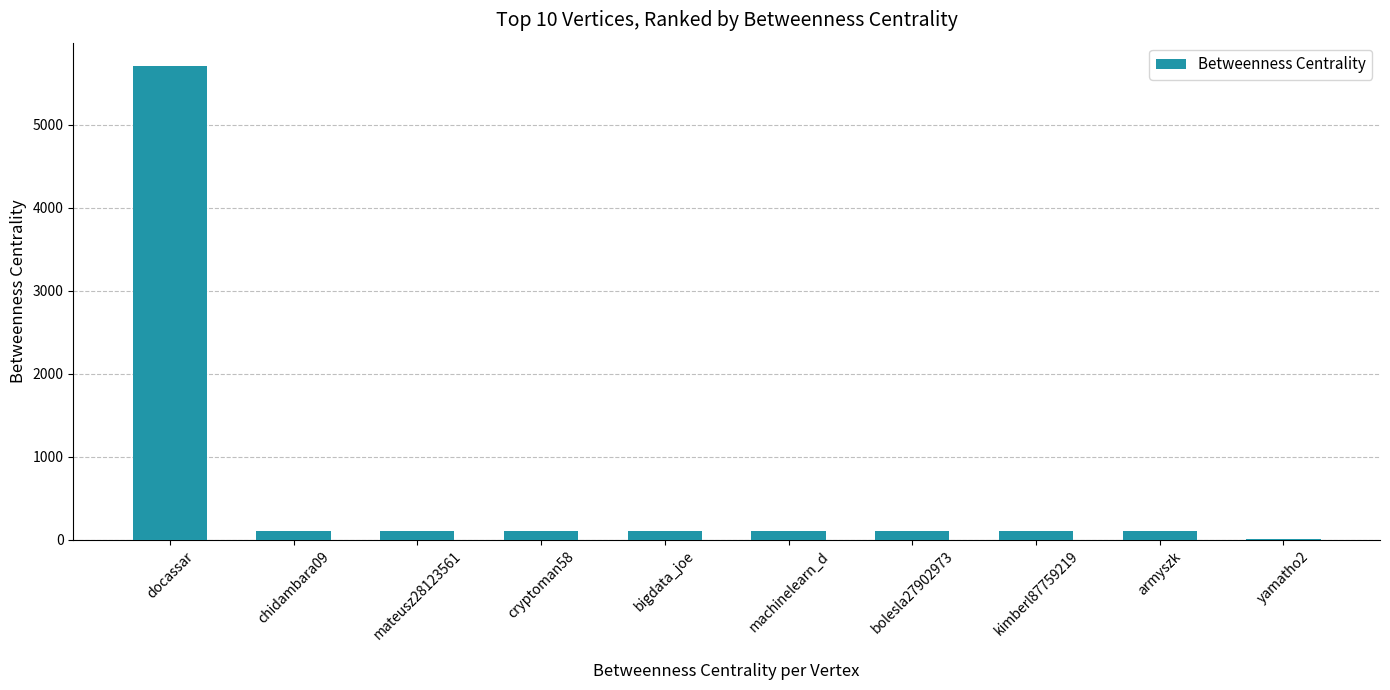

Read the value at armyszk.

102.6